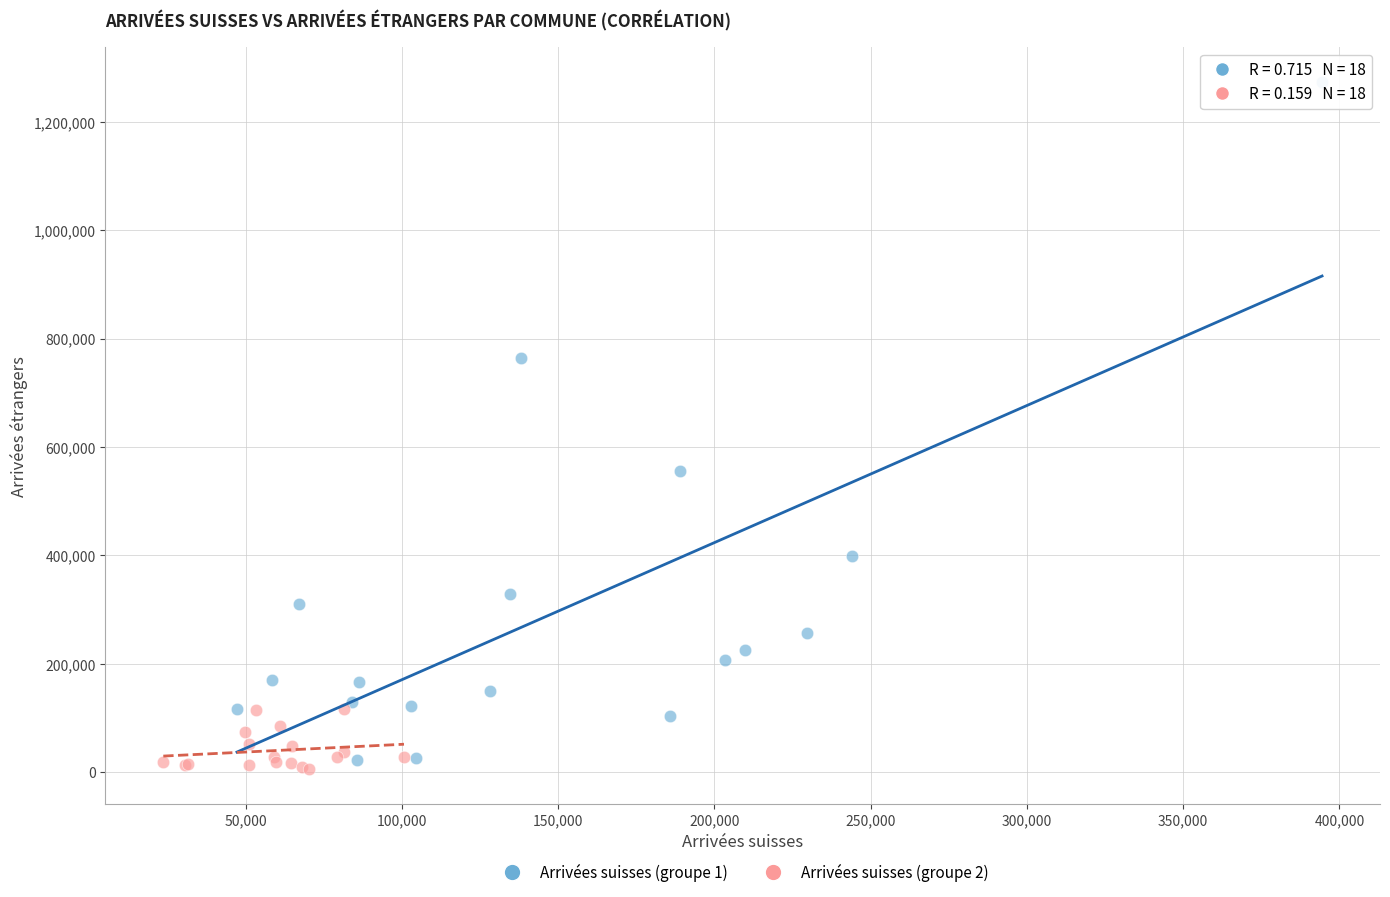

Which series reaches the maximum Y coordinate?

Arrivées suisses (groupe 1)